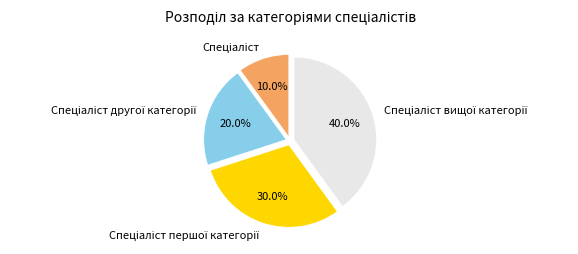

Is there any slice that represents more than half of the pie?

No